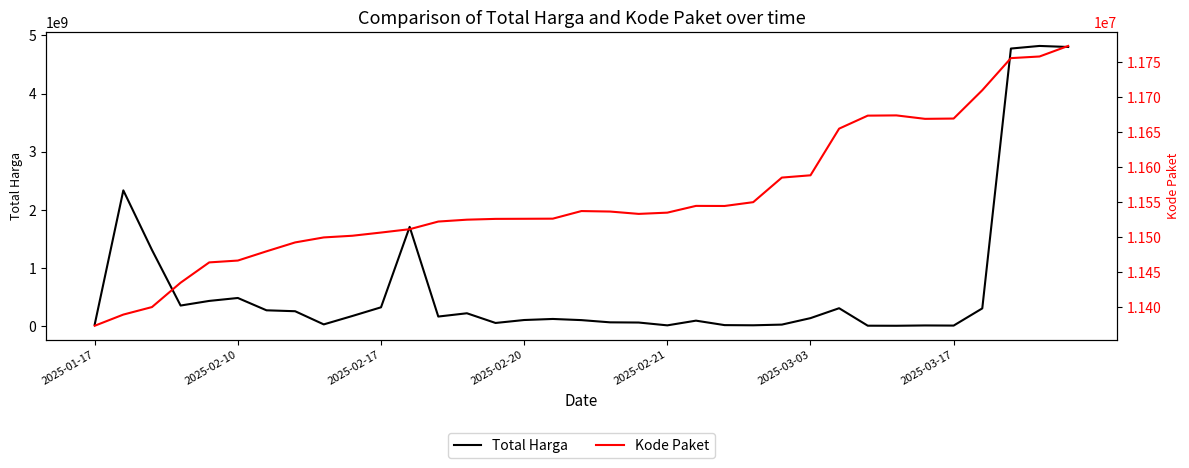

How many interior local peaks does the Kode Paket series have?

3